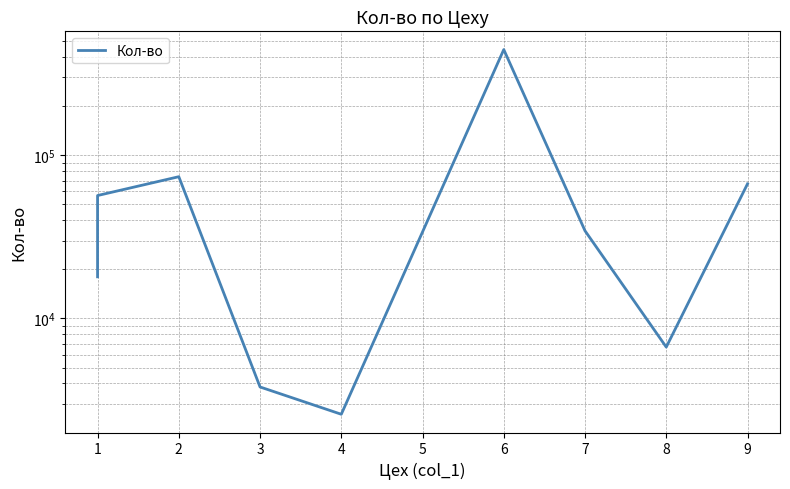

How many distinct data groups are displayed?

1